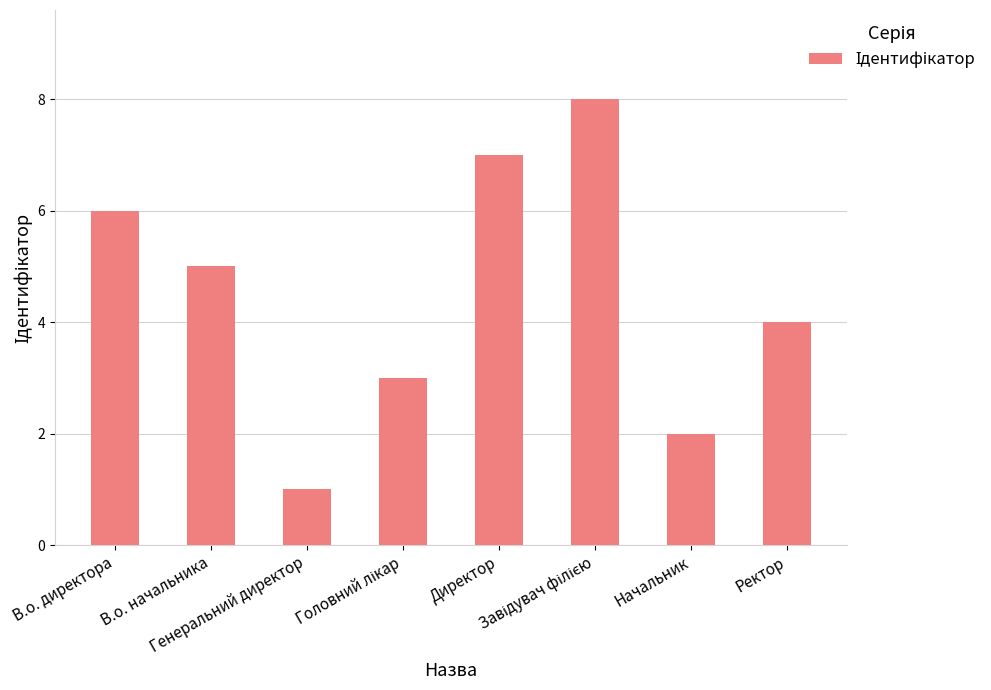

Which category has the lowest value across all series?

Генеральний директор